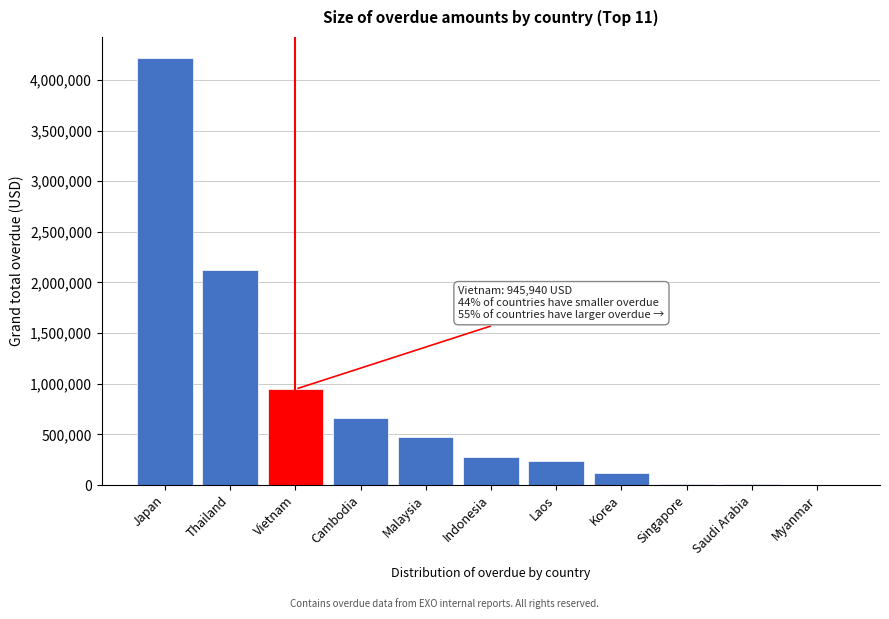

What is the maximum value shown in the chart?

4214166.5